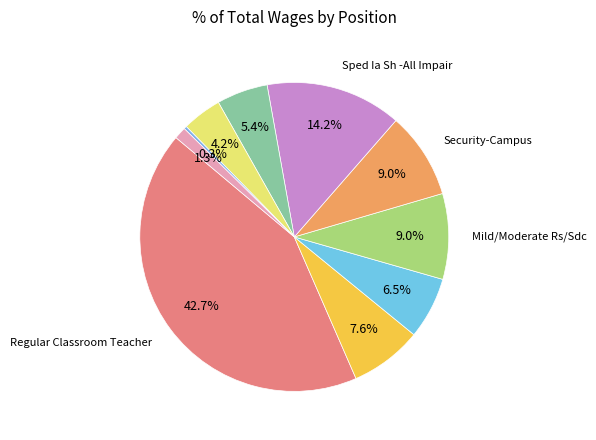

Is there any slice that represents more than half of the pie?

No